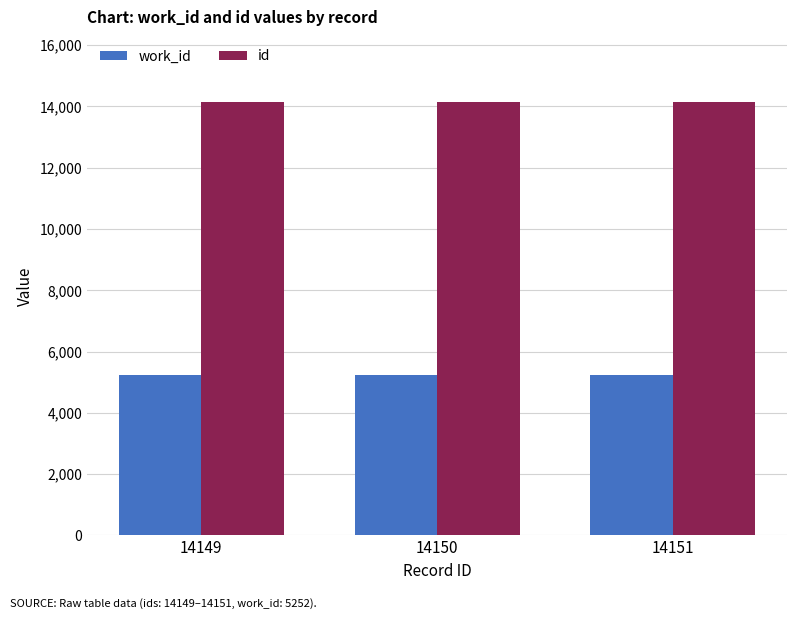

Which series has the largest total across all categories?

id